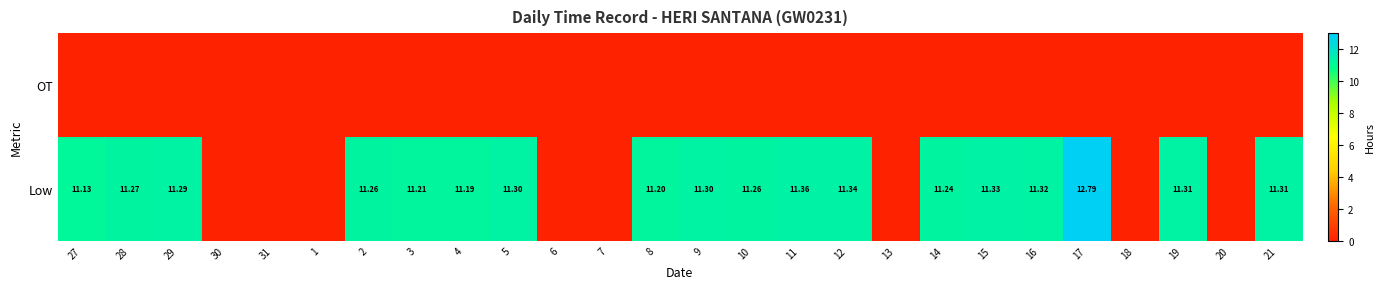

Which series has the largest total across all categories?

Low